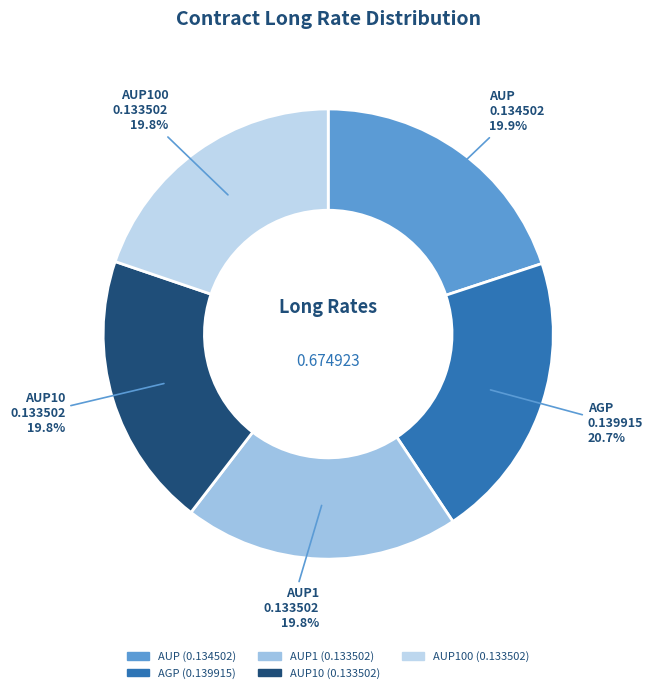

To the nearest percent, what is the average slice percentage?

20%